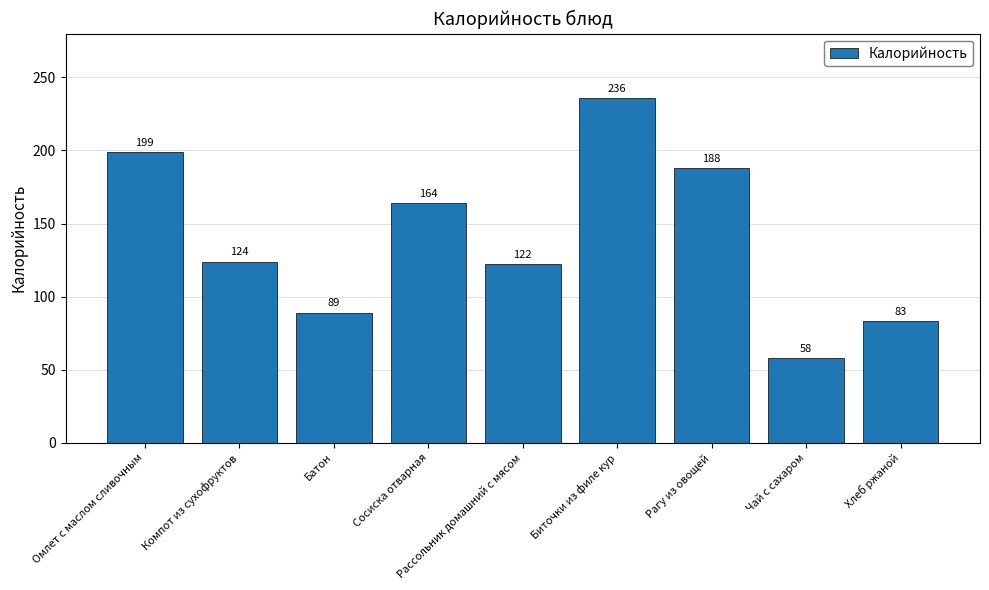

What position from the left is Чай с сахаром?

8